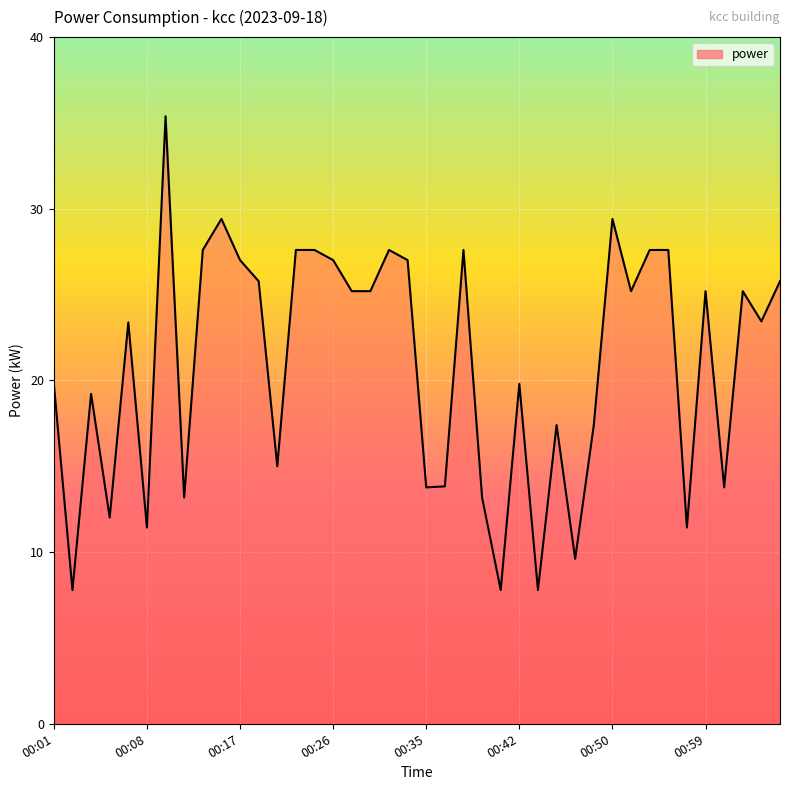

What is the difference between the maximum and minimum values?

27.6